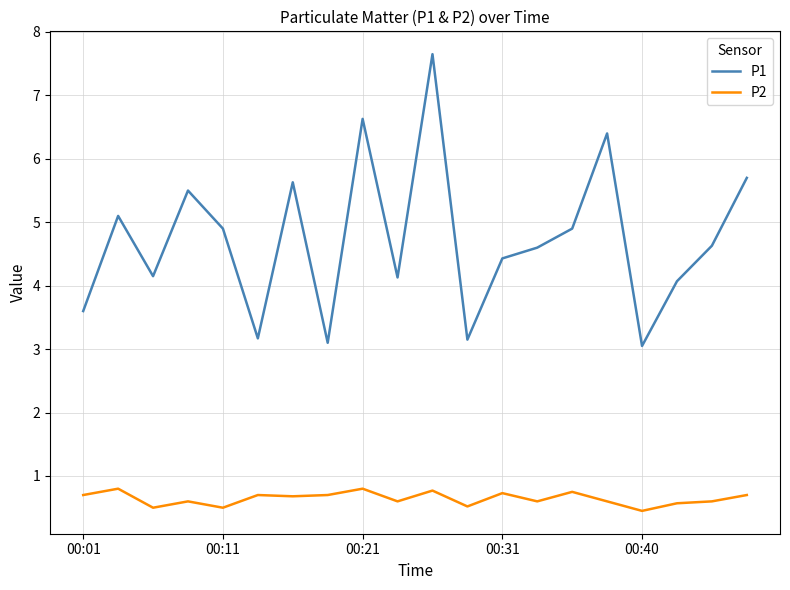

True or false: P1 and P2 cross at least once.

False